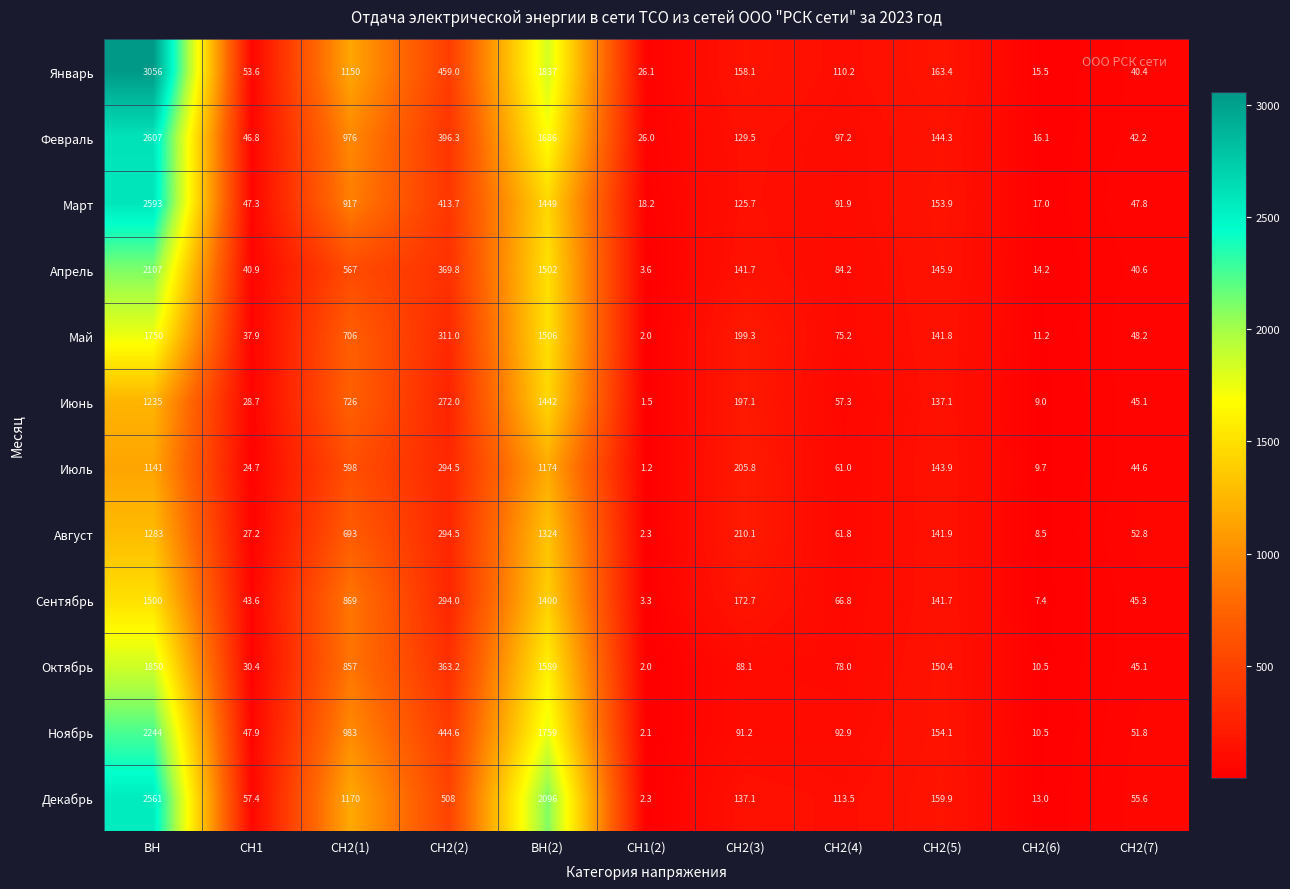

At which category is the sum across all series the highest?

ВН